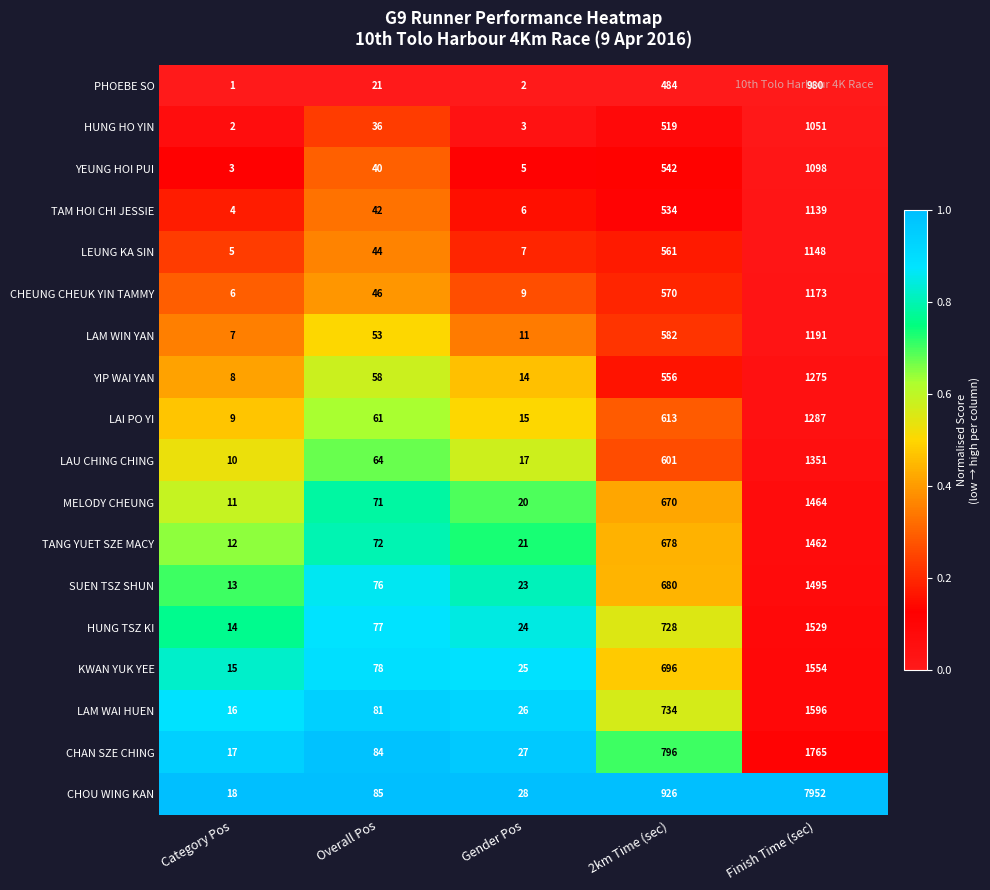

Which series changed the most between Gender Pos and Finish Time (sec)?

CHOU WING KAN